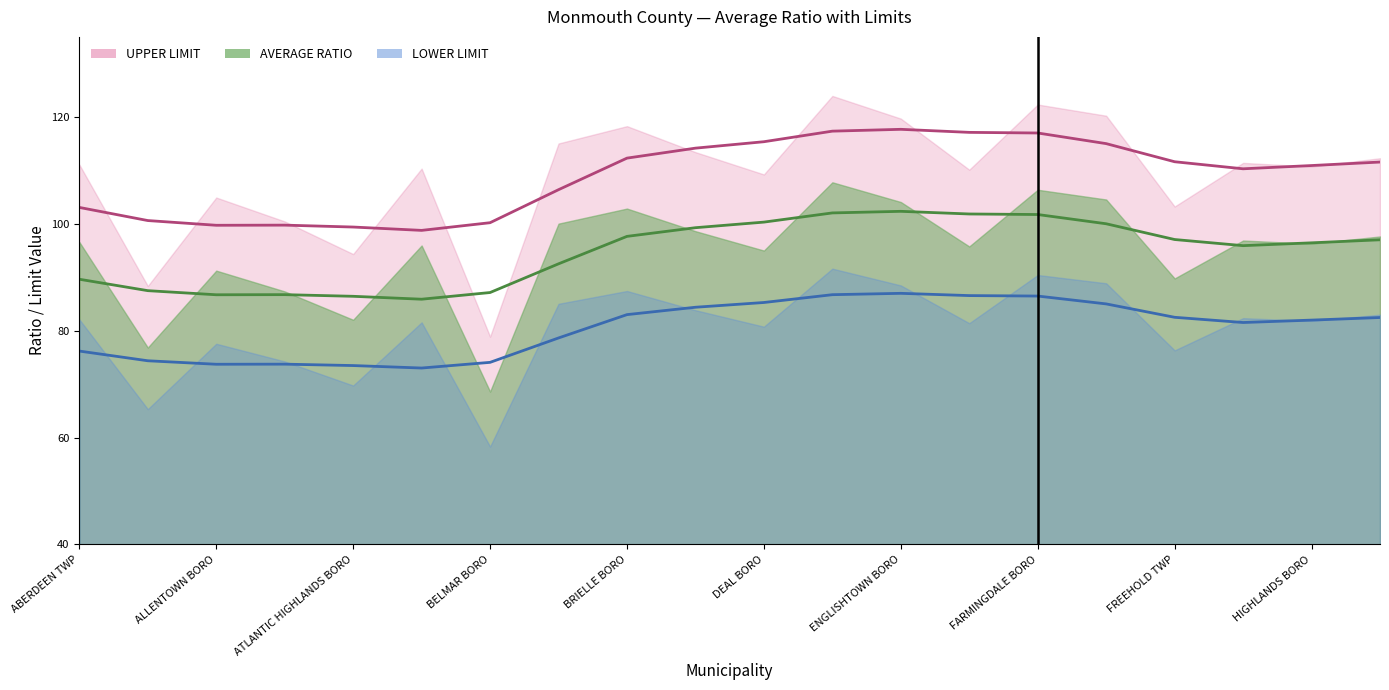

What is the sum of all UPPER LIMIT values?

2178.5